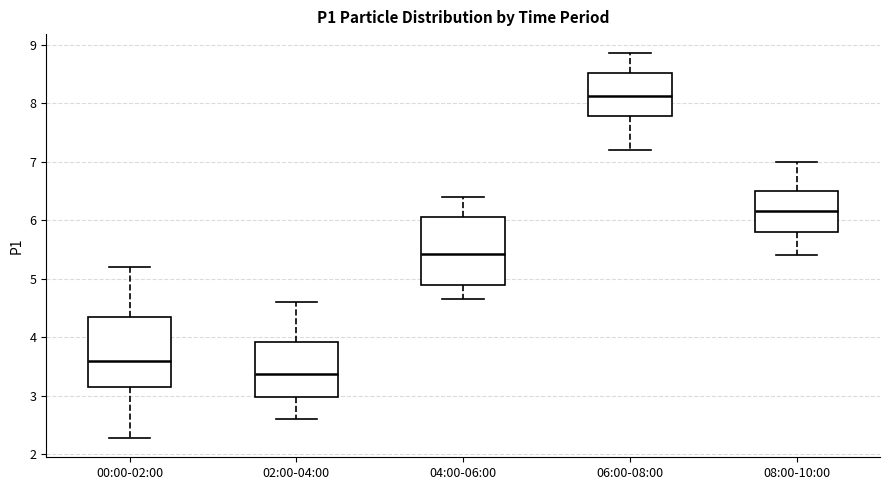

Which box has the lowest median line?

02:00-04:00